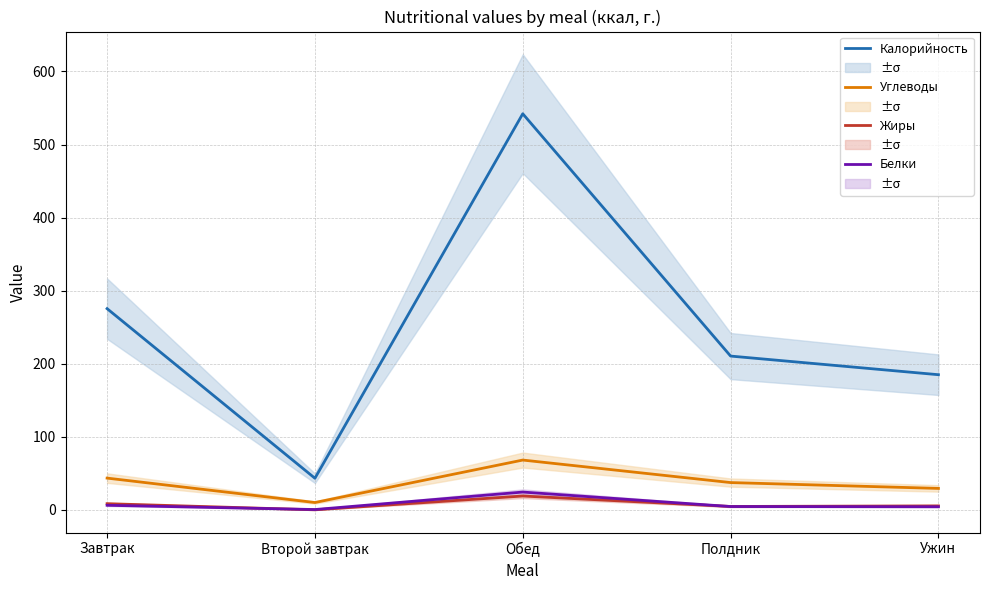

Rank the series at Обед from lowest to highest value.

Жиры, Белки, Углеводы, Калорийность